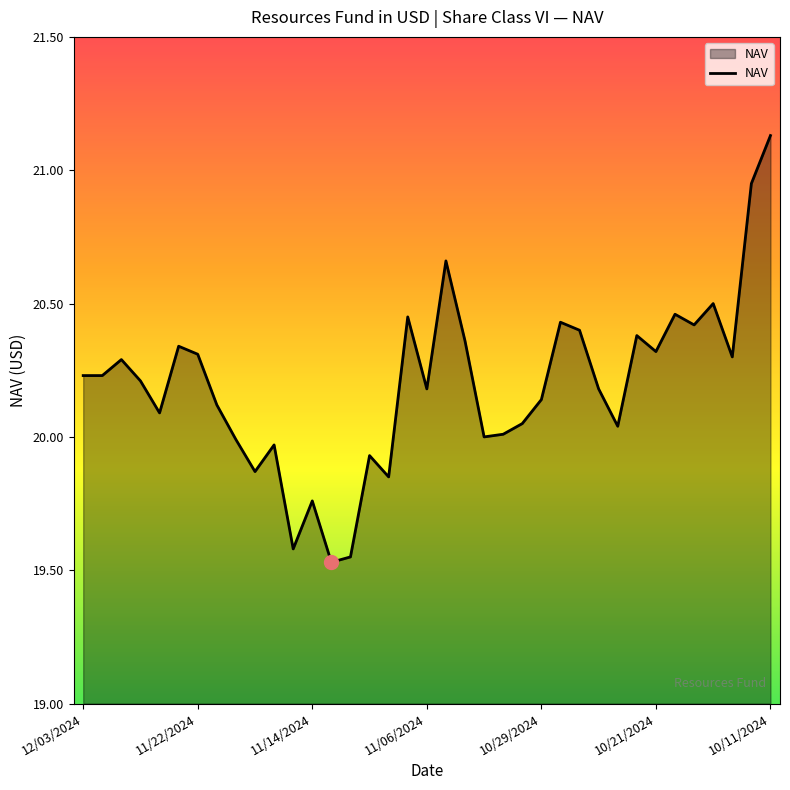

Rank the categories by value from lowest to highest.

11/13/2024, 11/12/2024, 11/15/2024, 11/14/2024, 11/08/2024, 11/19/2024, 11/11/2024, 11/18/2024, 11/20/2024, 11/01/2024, 10/31/2024, 10/23/2024, 10/30/2024, 11/26/2024, 11/21/2024, 10/29/2024, 11/06/2024, 10/24/2024, 11/27/2024, 12/03/2024, 12/02/2024, 11/29/2024, 10/15/2024, 11/22/2024, 10/21/2024, 11/25/2024, 11/04/2024, 10/22/2024, 10/25/2024, 10/17/2024, 10/28/2024, 11/07/2024, 10/18/2024, 10/16/2024, 11/05/2024, 10/14/2024, 10/11/2024